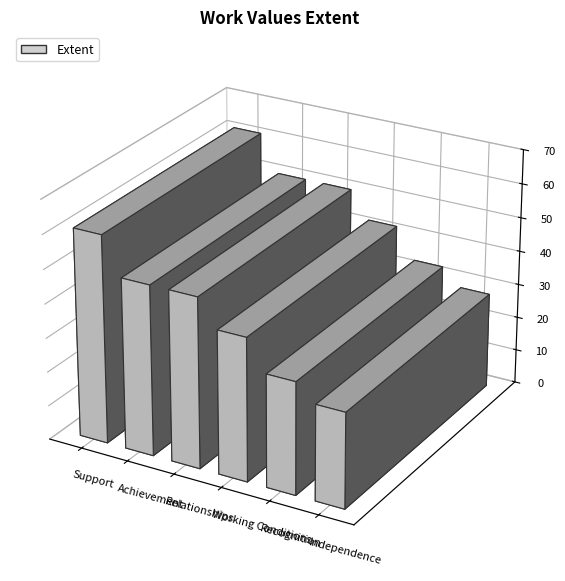

What is the sum of all values?

264